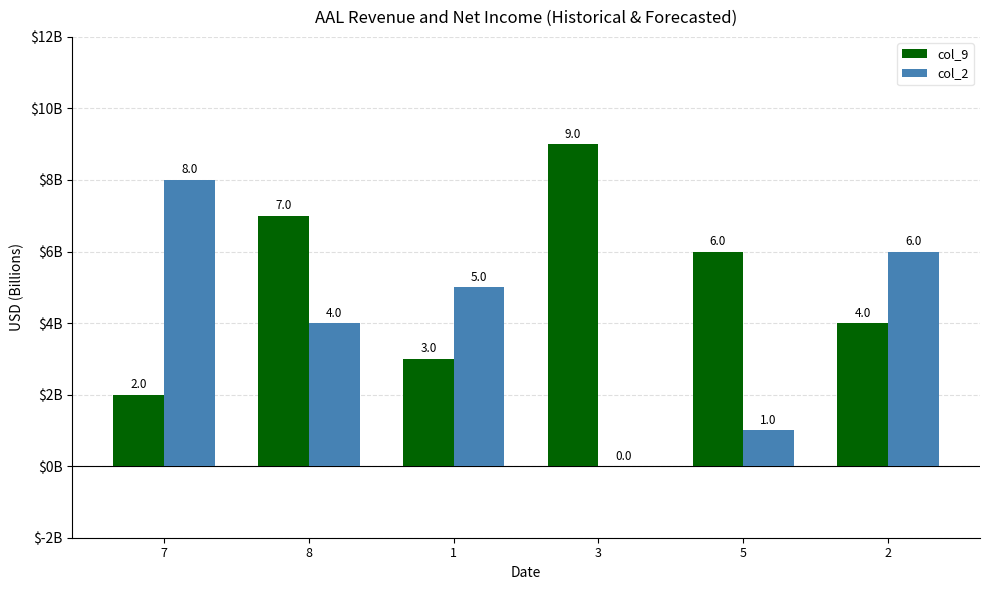

At which category is the sum across all series the highest?

8